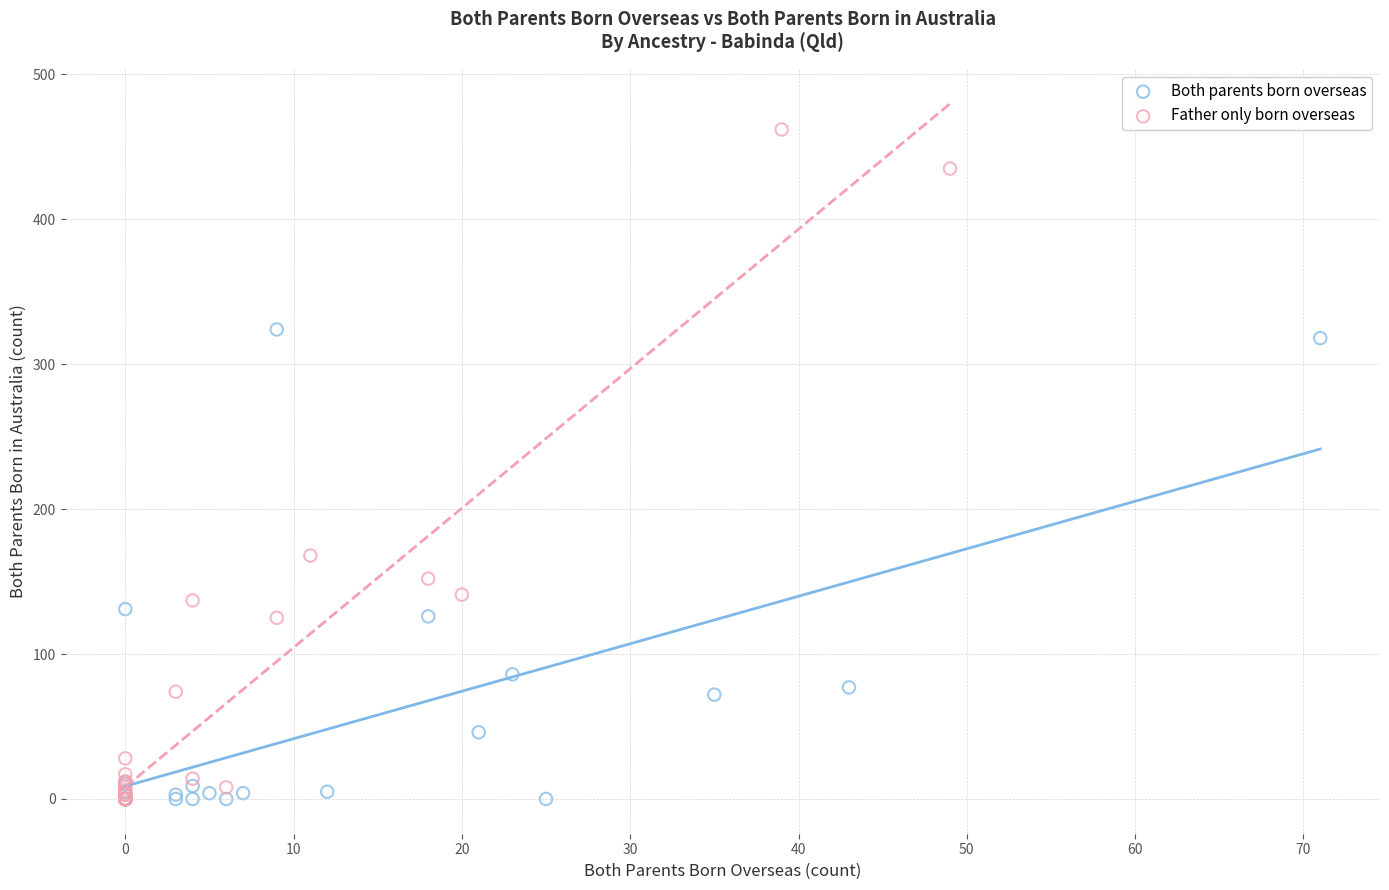

Which series has the widest spread of Y values?

Father only born overseas